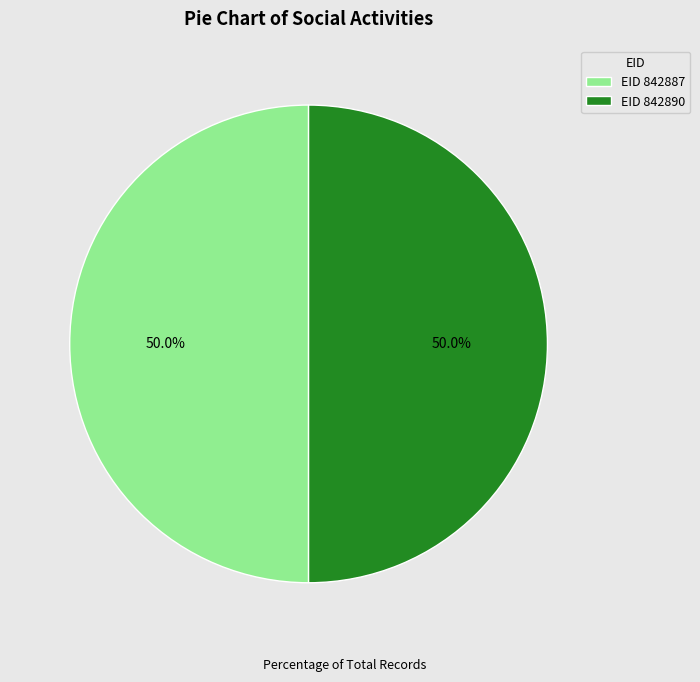

To the nearest percent, what is the average slice percentage?

50%